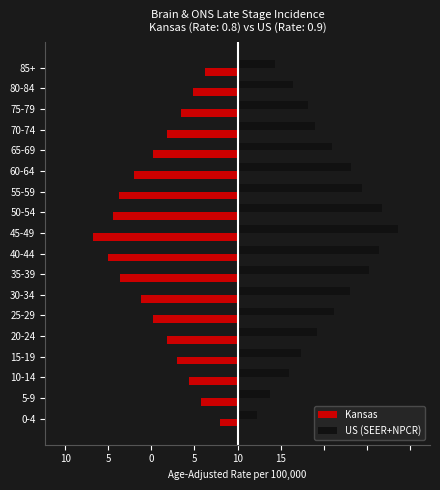

What are all the series names shown in the legend?

Kansas, US (SEER+NPCR)